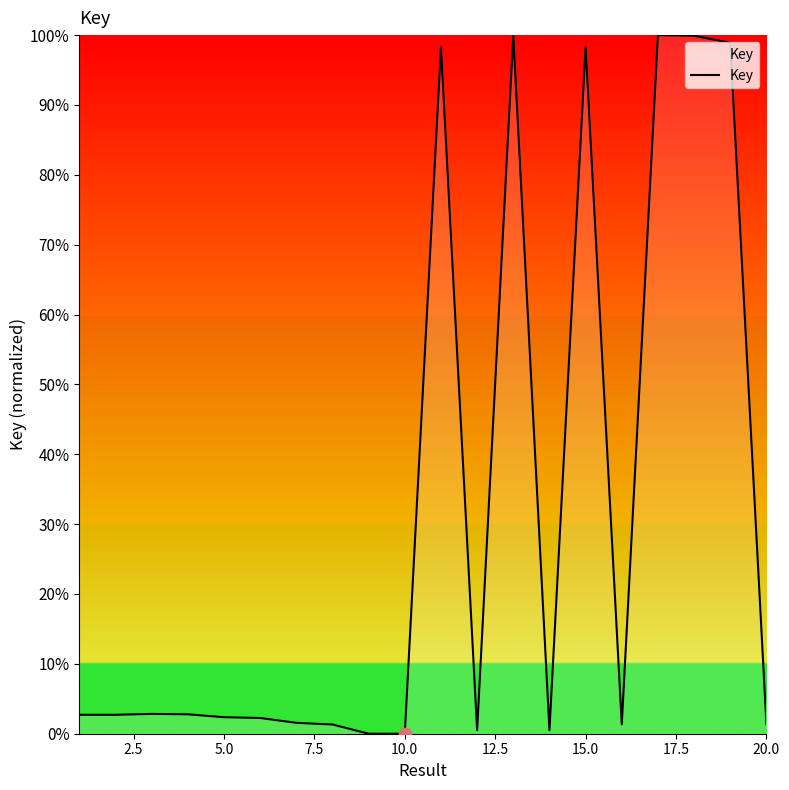

What is the maximum value shown in the chart?

100.0